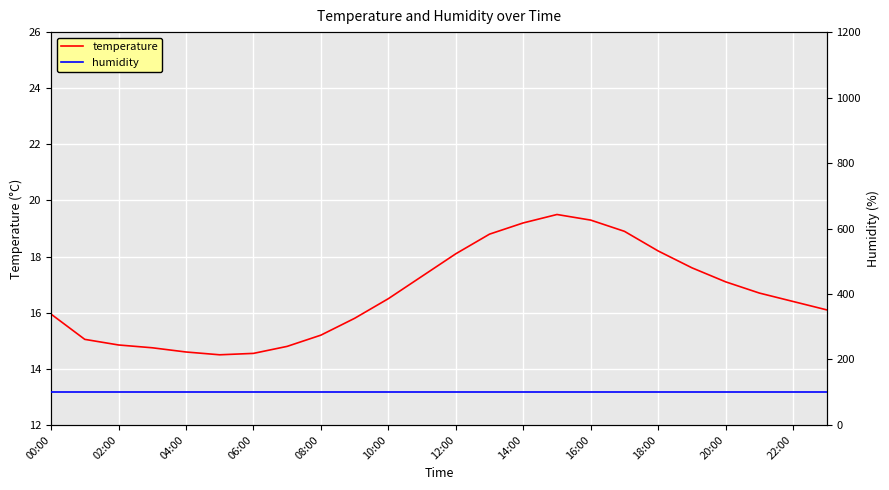

Is this an area chart (filled region under the line)?

No